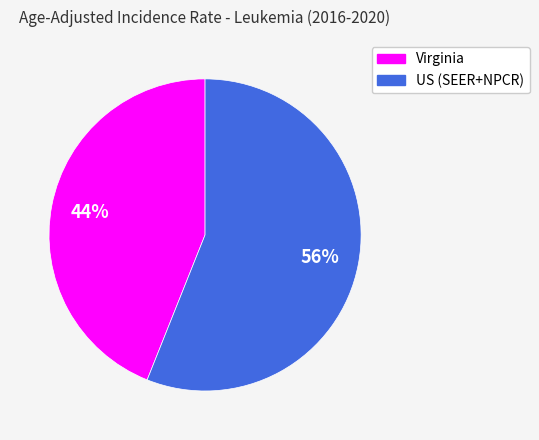

To the nearest percent, what is the difference between the Virginia and US (SEER+NPCR) slice percentages?

12%